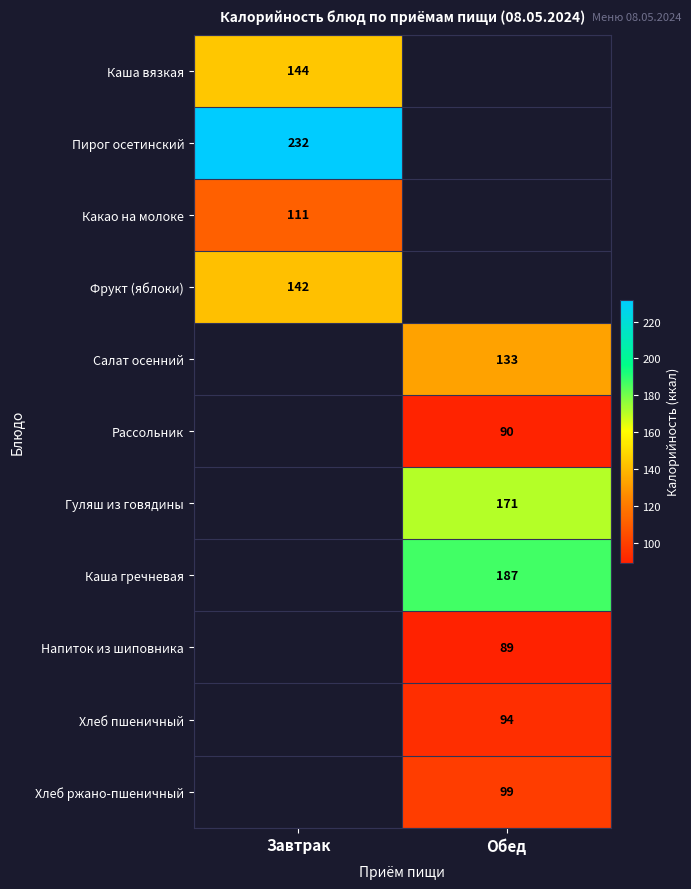

Is it true that Каша вязкая equals 144 at Завтрак?

True